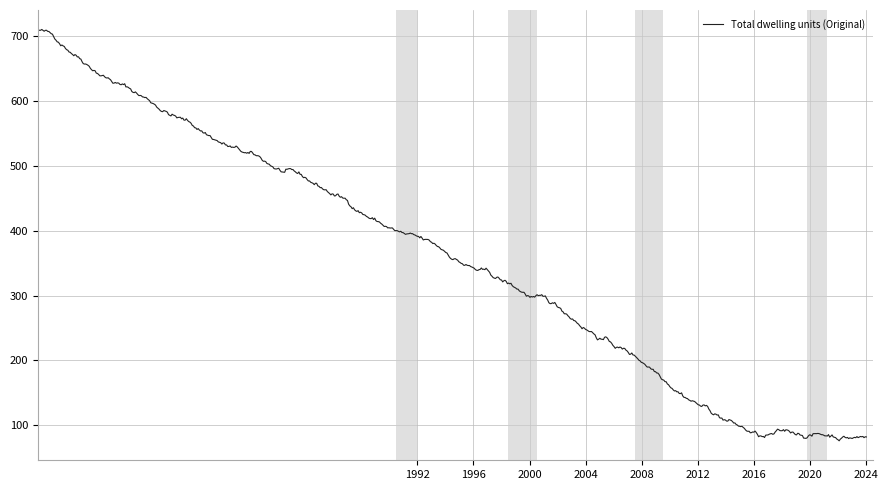

What is the smallest value displayed?

76.0